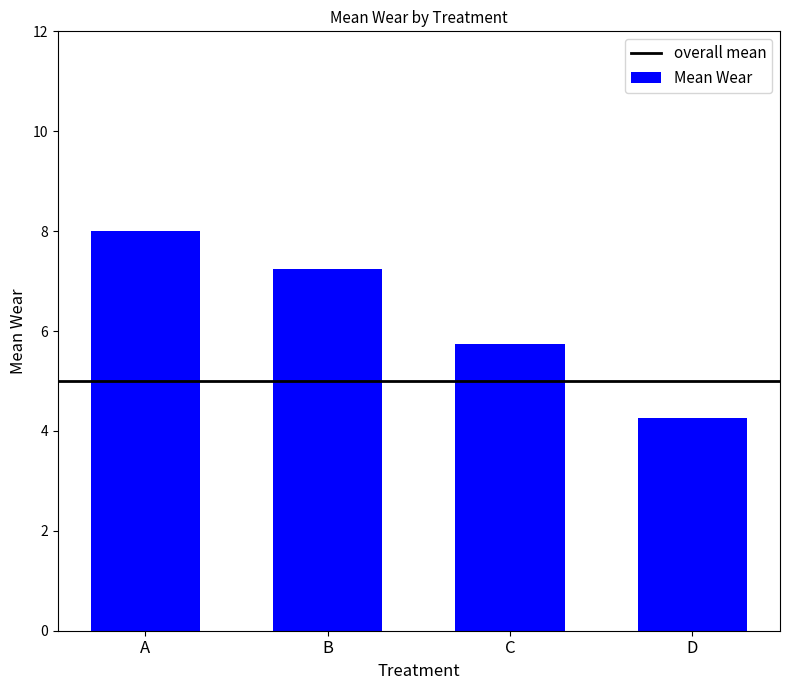

Count the number of categories in the chart.

4